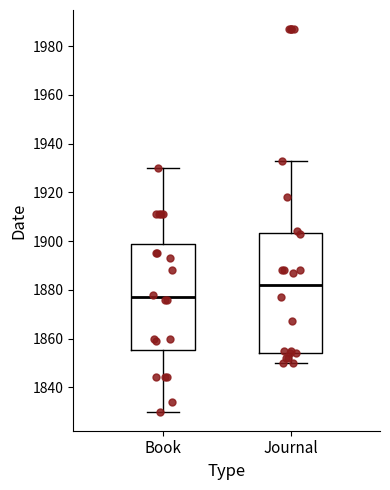

Which box's median line is the highest?

Journal